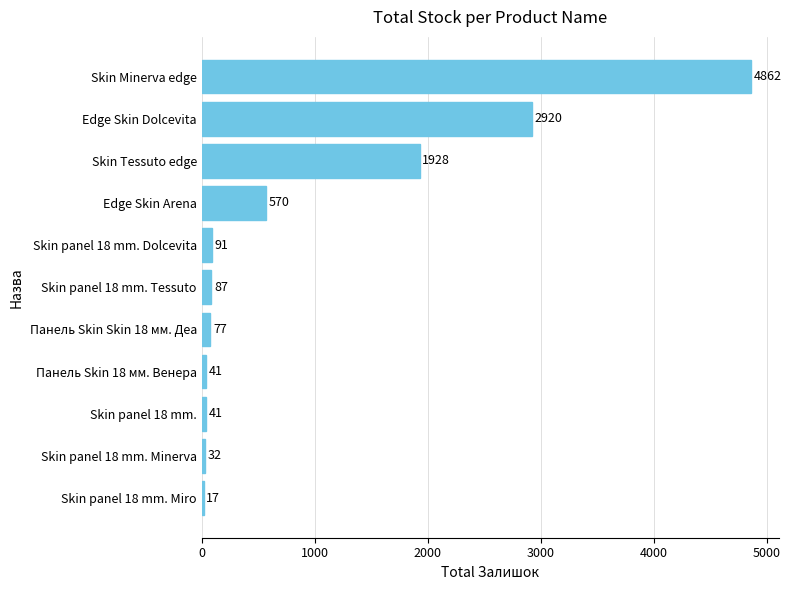

What is the value of the 7th bar from the top?

77